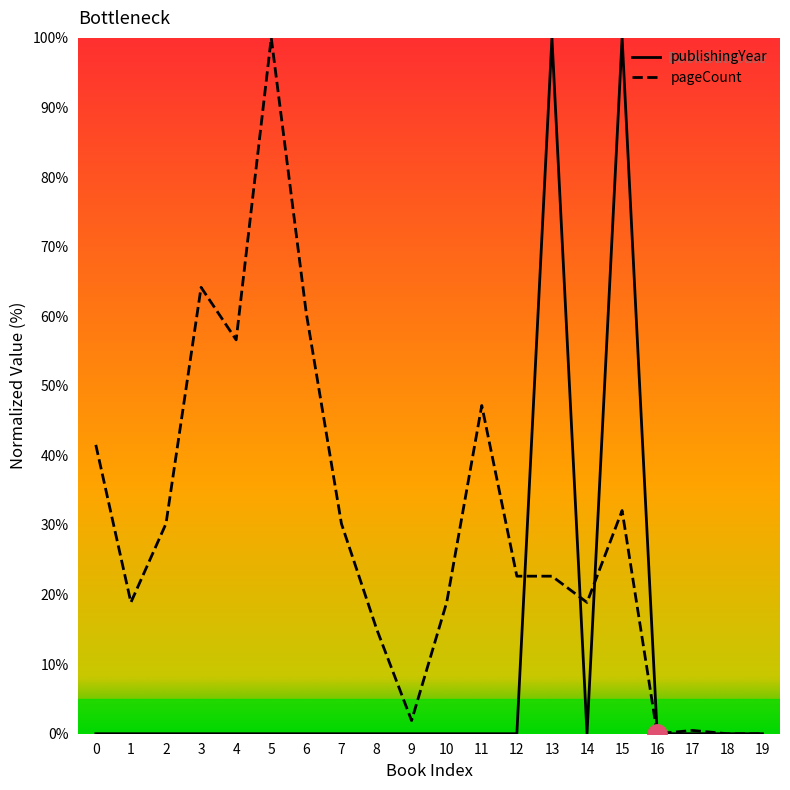

At which category does publishingYear reach its first local valley?

14